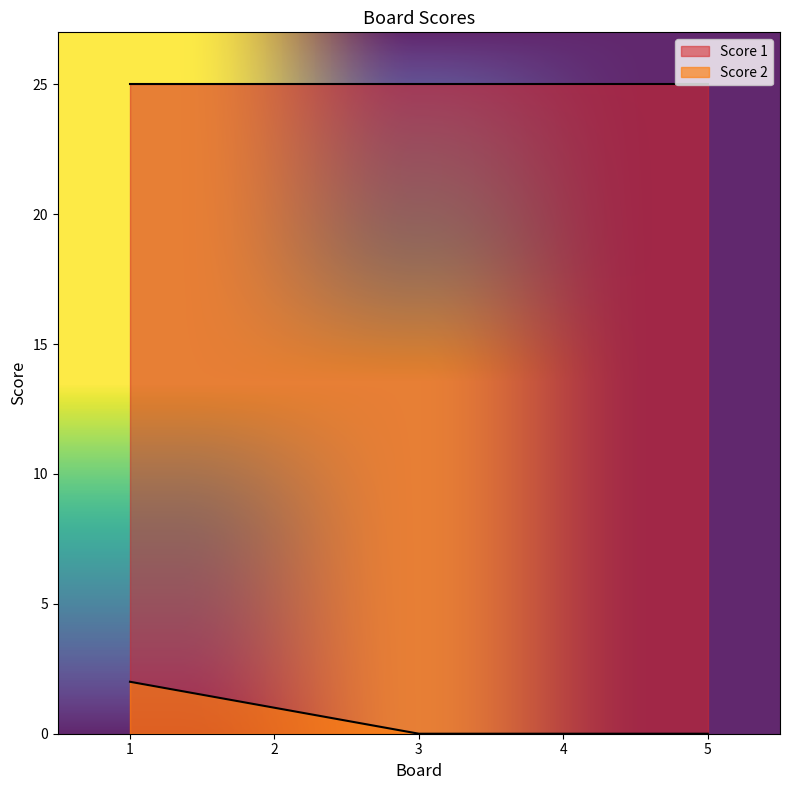

List the labels in order of value, largest first.

1, 2, 3, 4, 5